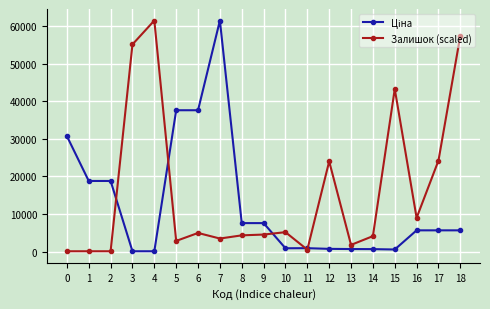

What is the highest value of the Залишок (scaled) series?

61434.3